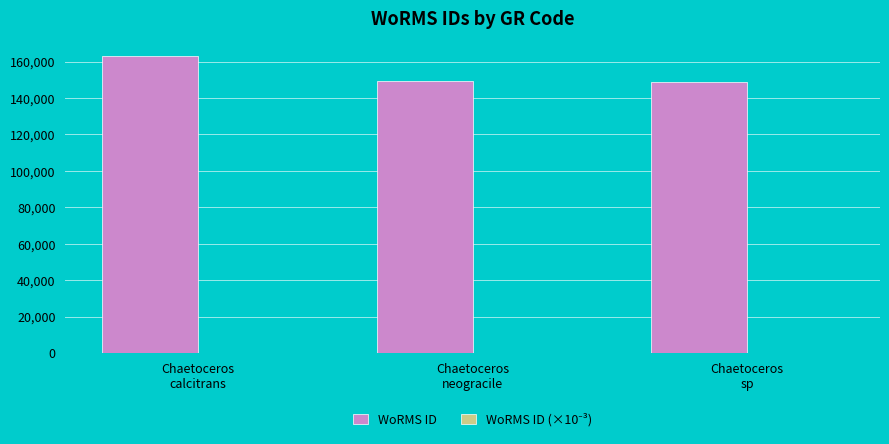

What is the sum of all WoRMS ID values?

461226.0